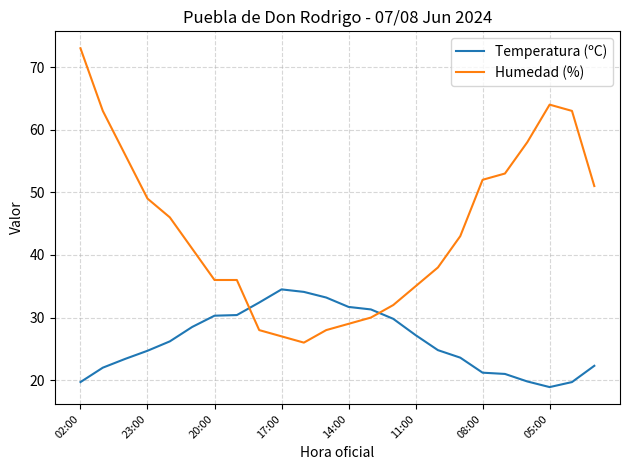

What is the difference between the maximum and minimum values in the Humedad (%) series?

47.0